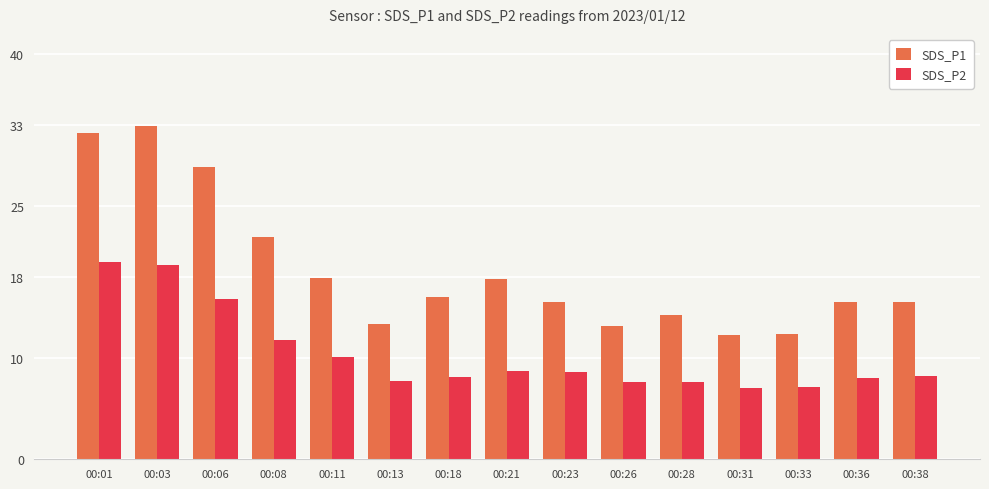

Where is SDS_P1 nearest to the value 22?

00:08